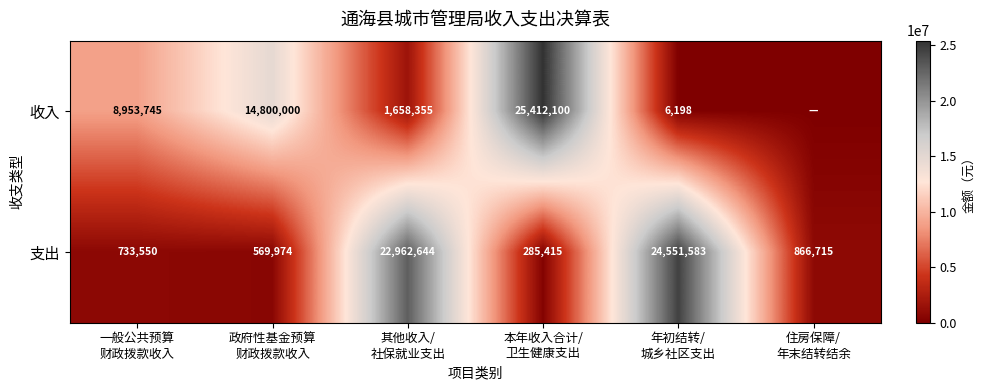

What is the highest value of the 支出 series?

24551583